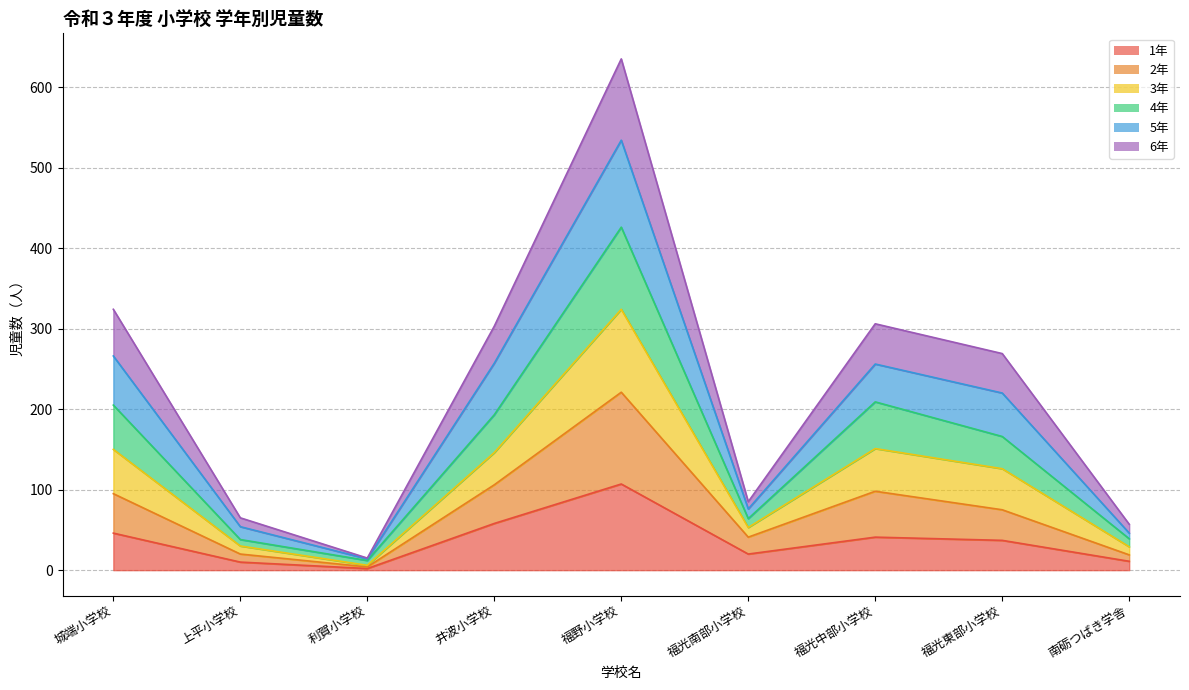

Which category has the highest value in the 4年 series?

福野小学校